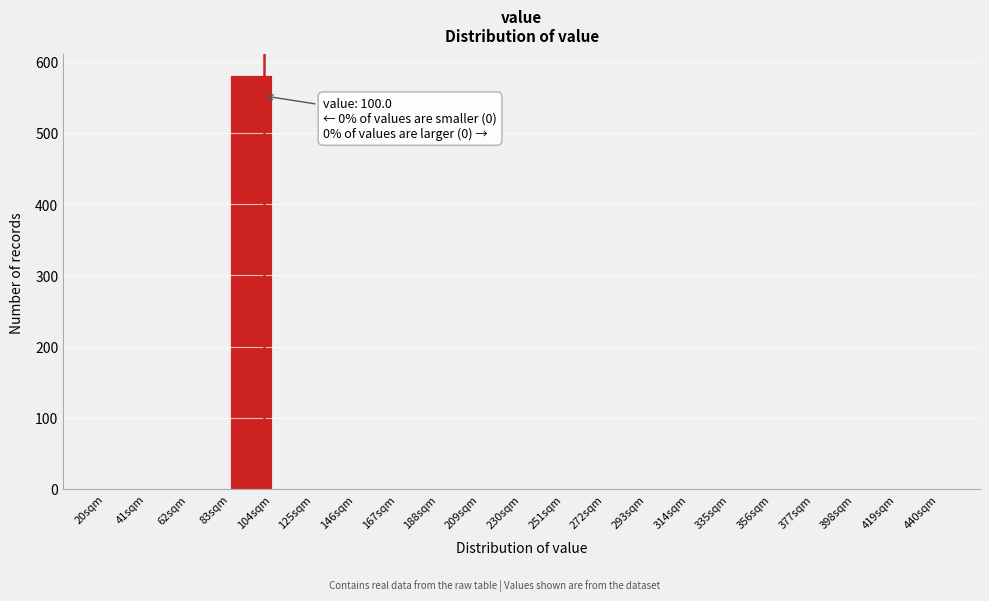

Which range on the x-axis has the tallest bar?

83 to 104